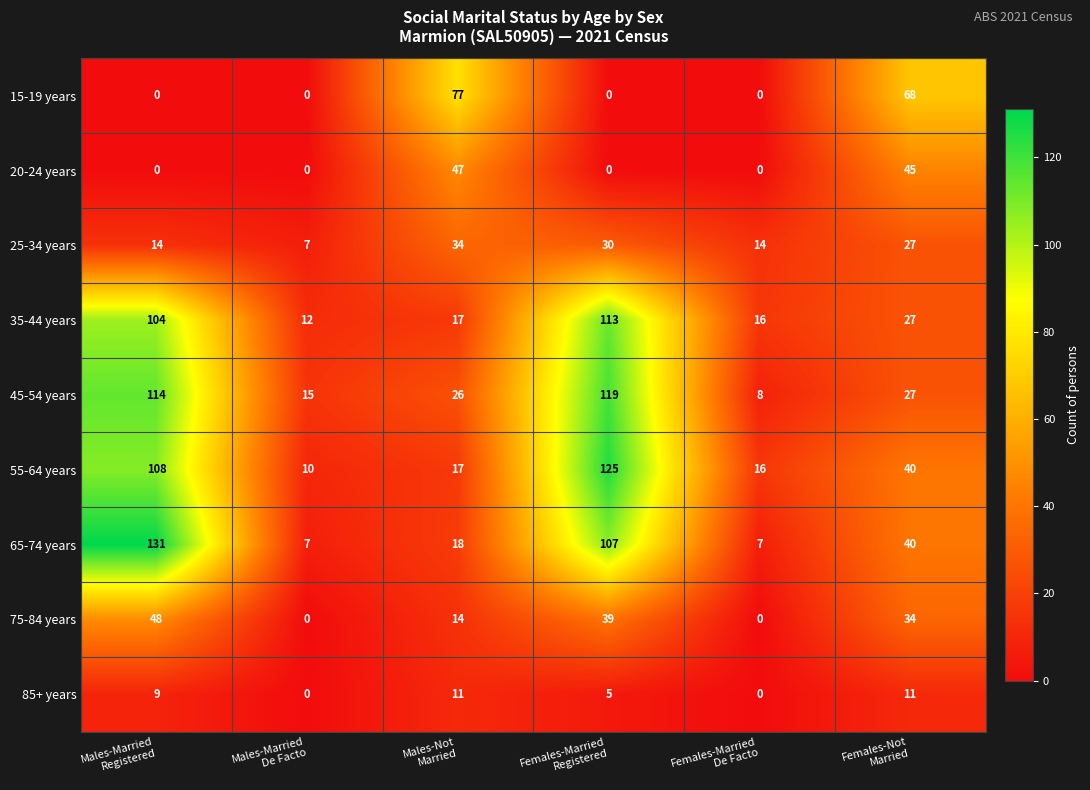

At which category is the sum across all series the highest?

Females-Married
Registered